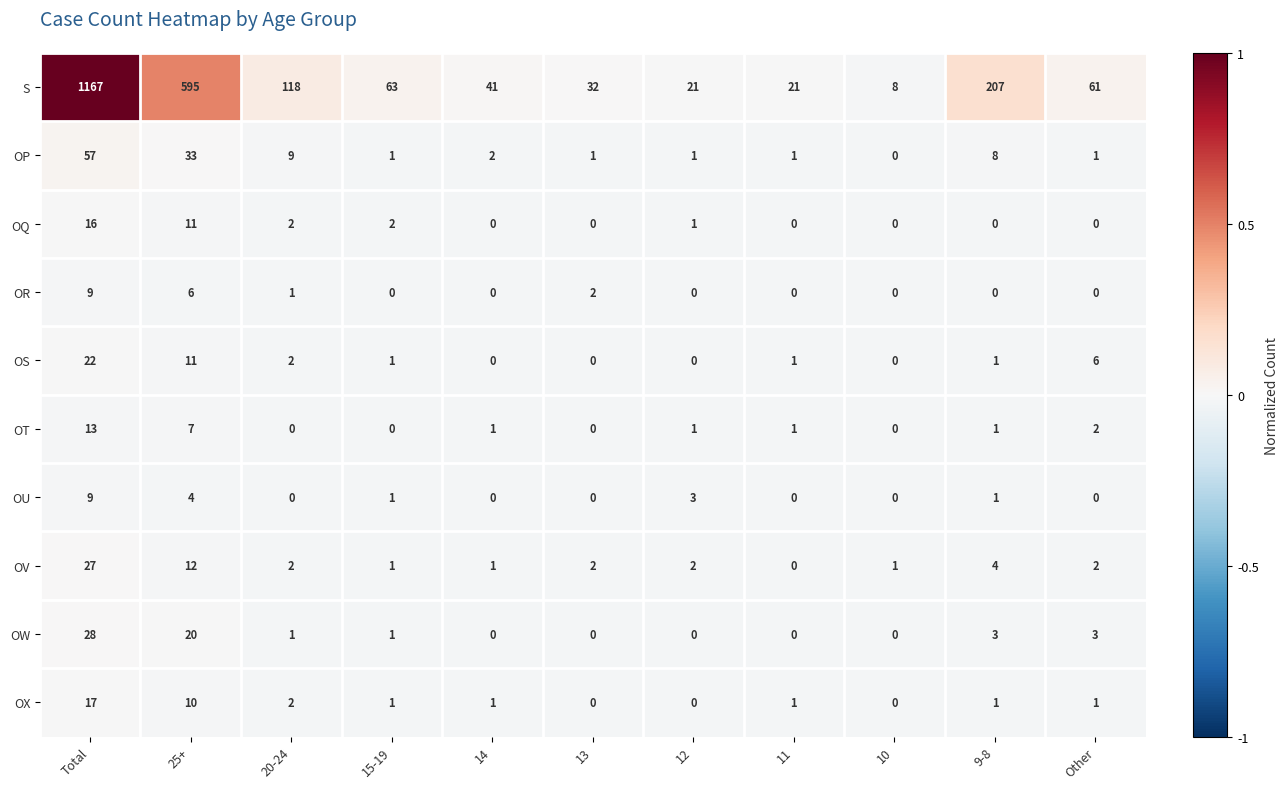

What is the total value across all series at 11?

25